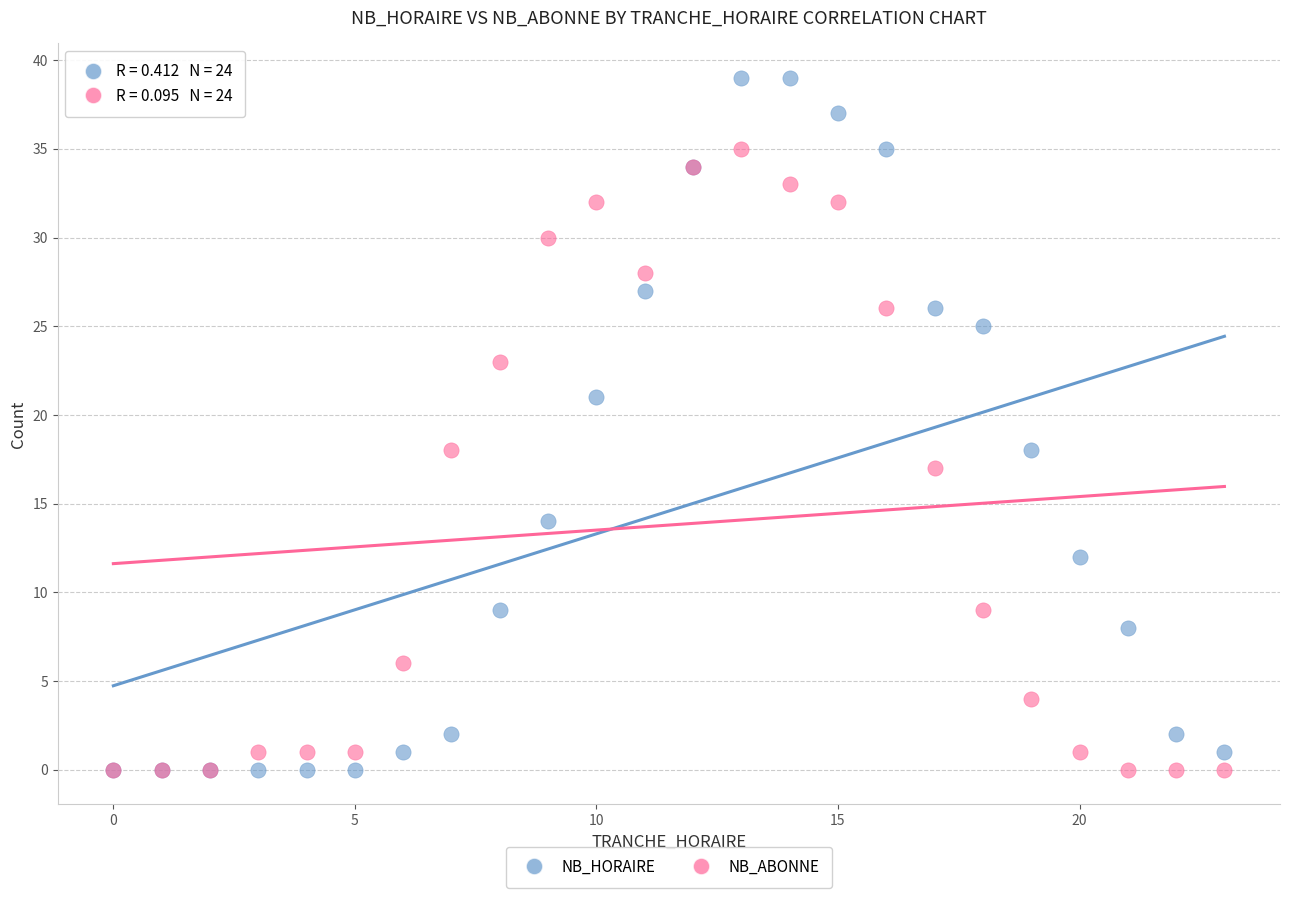

What are all the series names shown in the legend?

NB_HORAIRE, NB_ABONNE